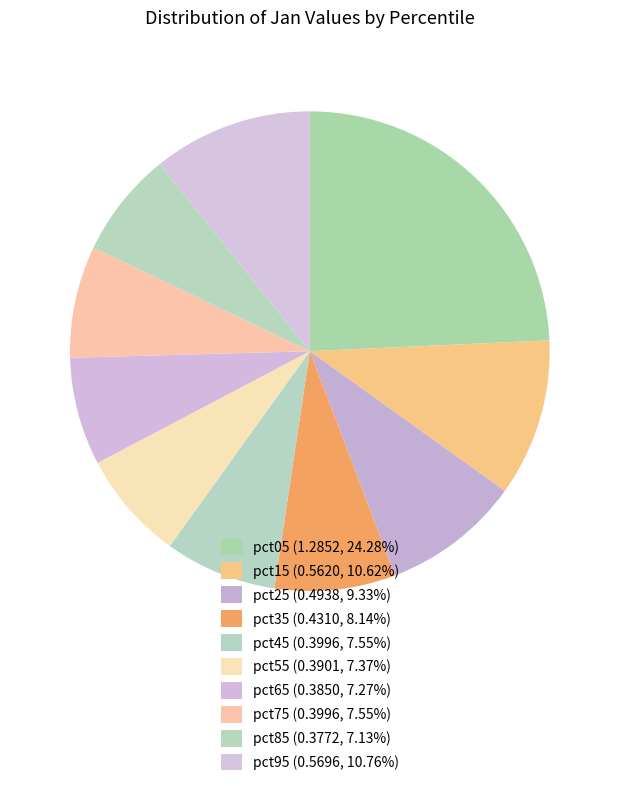

To the nearest percent, what is the difference between the largest and smallest slice percentages?

17%